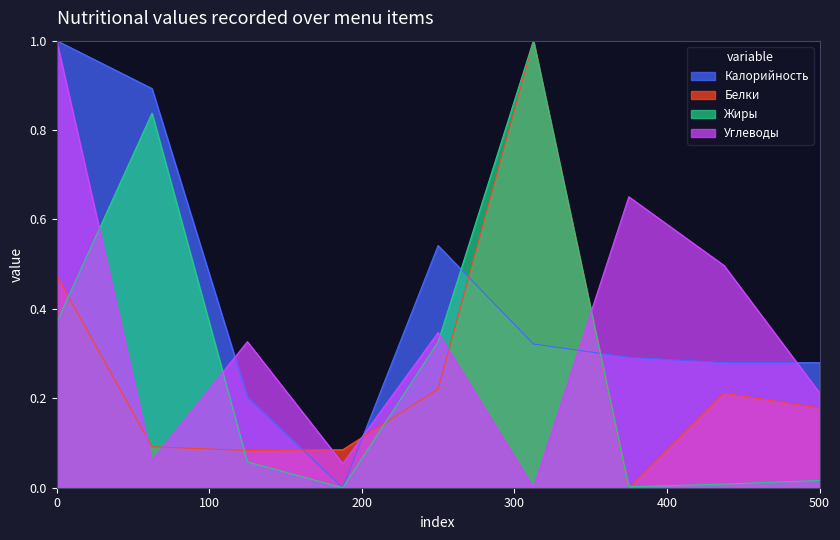

Reading left to right, extract all data points from this chart.

Калорийность: 1.0	0.9	0.2	0.0	0.5	0.3	0.3	0.3	0.3
Белки: 0.5	0.1	0.1	0.1	0.2	1.0	0.0	0.2	0.2
Жиры: 0.4	0.8	0.1	0.0	0.3	1.0	0.0	0.0	0.0
Углеводы: 1.0	0.1	0.3	0.1	0.3	0.0	0.7	0.5	0.2